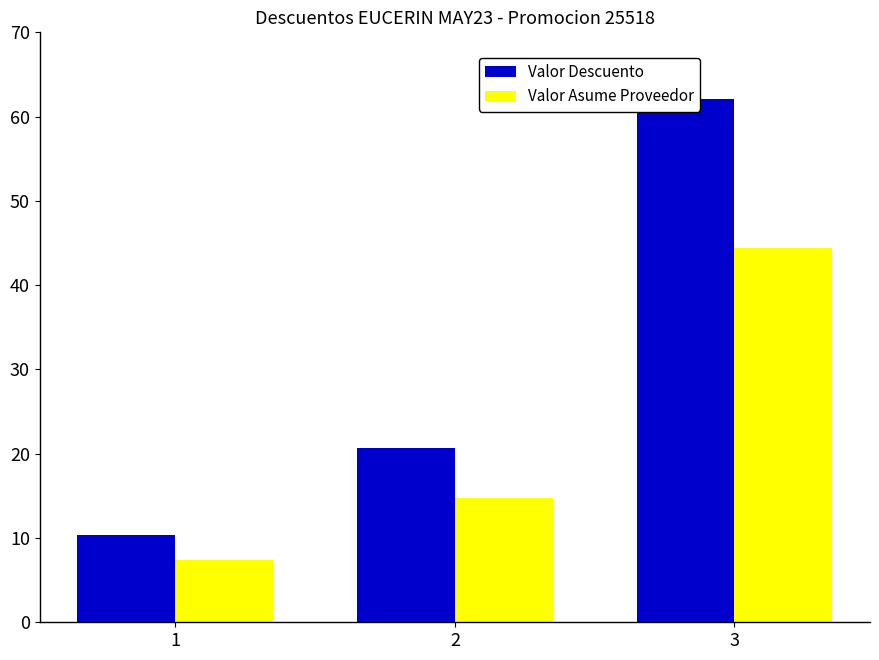

Between 1 and 3, which series saw the biggest shift?

Valor Descuento